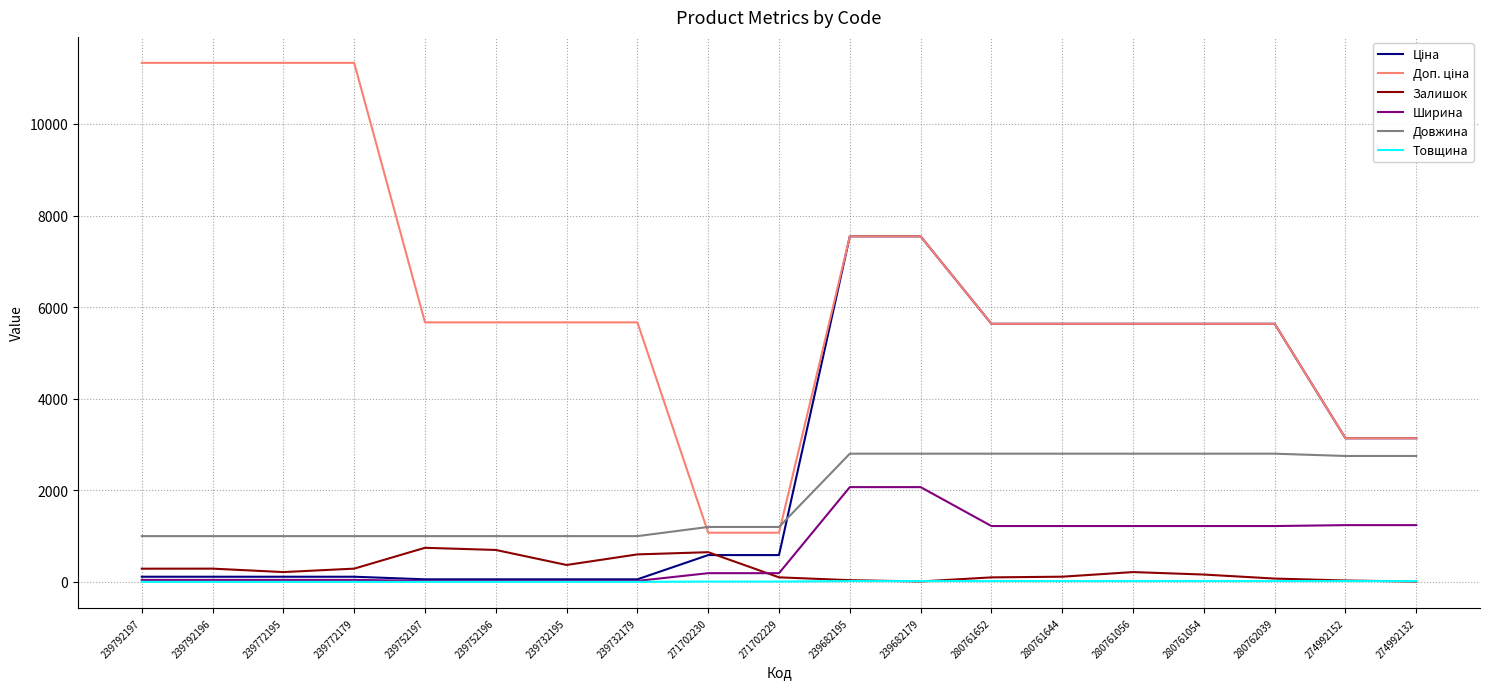

What is the total value across all series at 280761056?

15525.0